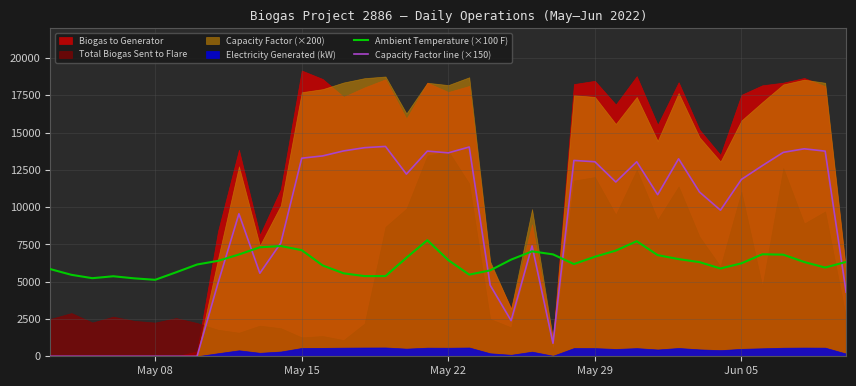

What is the sum of all Capacity Factor line (×150) values?

331341.0